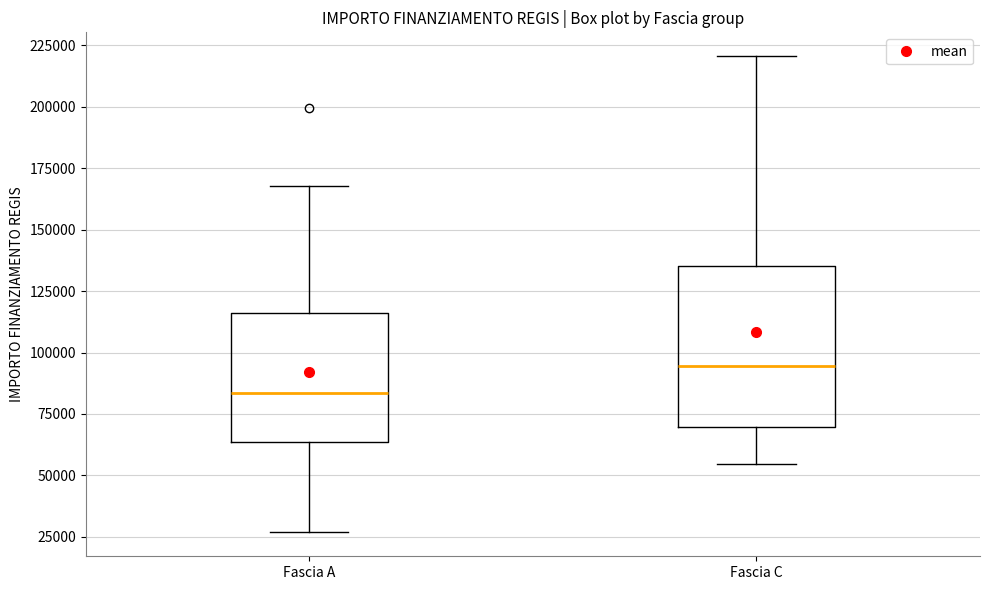

Reading left to right, read every box against the y-axis: the position of its median line, the range the box covers, and the ends of its whiskers. The values are not printed on the chart, so give them approximately, as read against the axis.

Fascia A: median 85000, box 65000 to 115000, whiskers 25000 to 170000
Fascia C: median 95000, box 70000 to 135000, whiskers 55000 to 220000